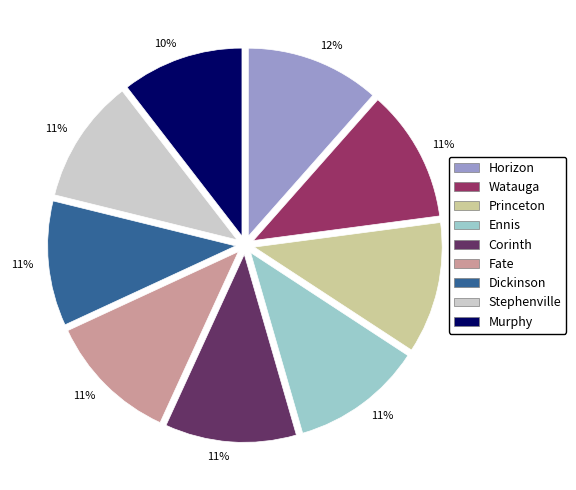

How many slices are in this pie chart?

9